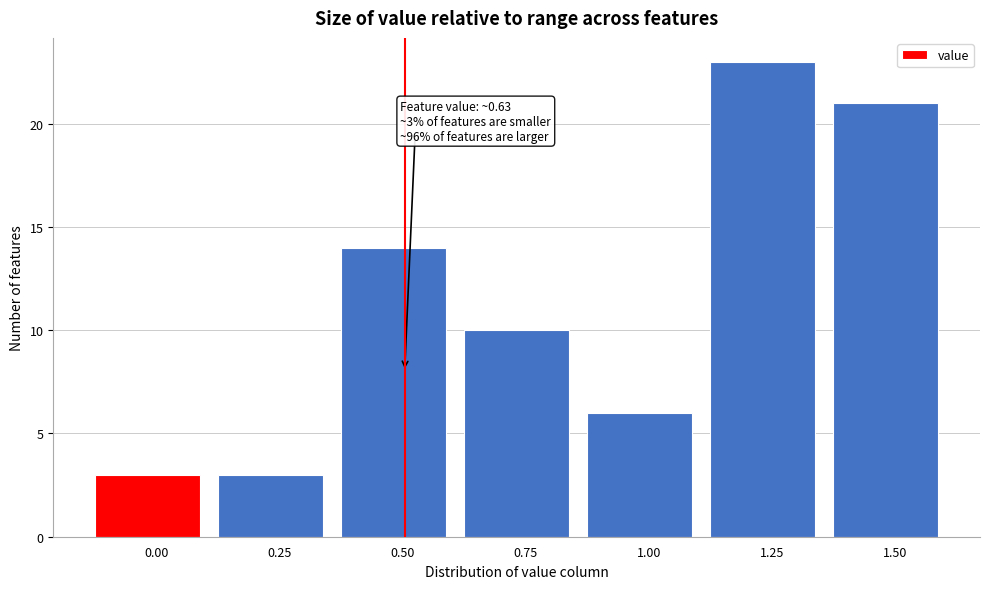

Reading left to right, what are all the values shown in this chart?

3	3	14	10	6	23	21